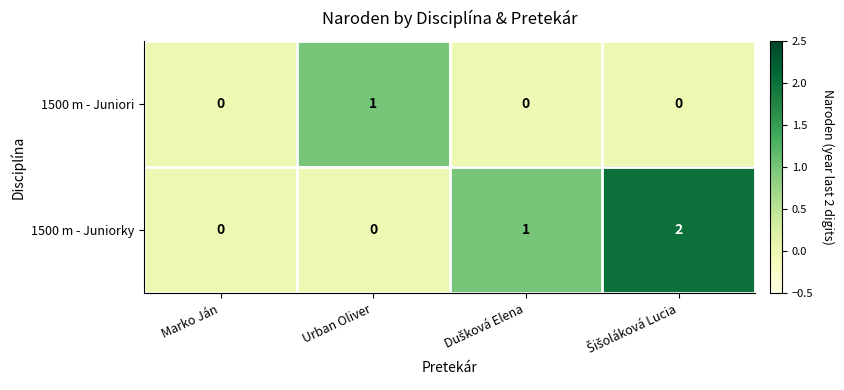

The value of 1500 m - Juniorky at Urban Oliver is 1. True or false?

False